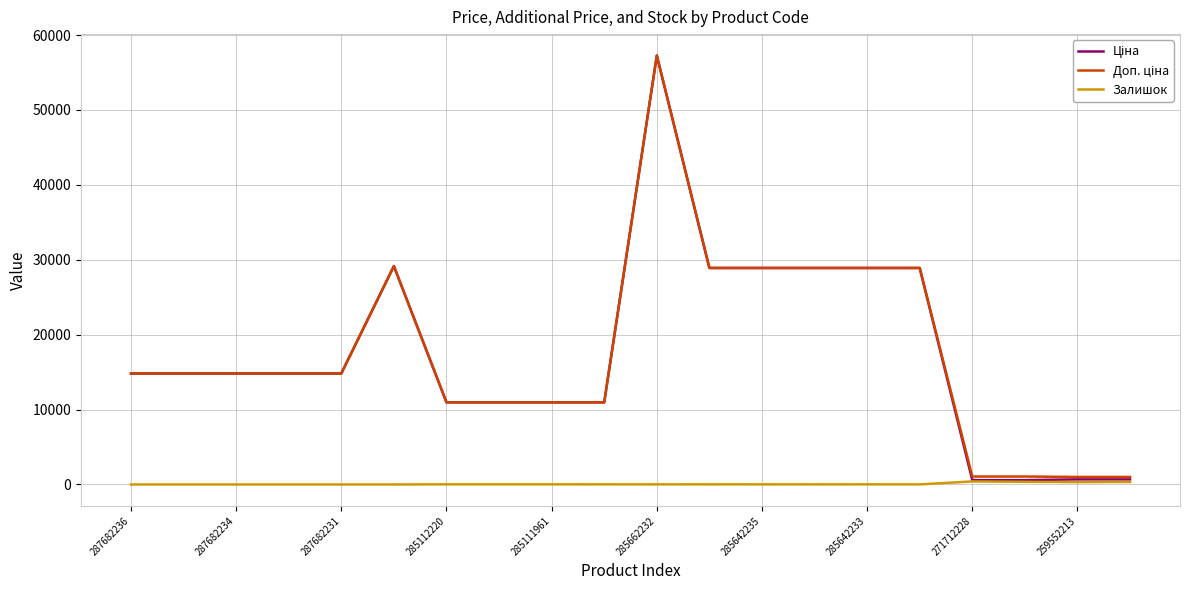

Count the number of categories in the chart.

20